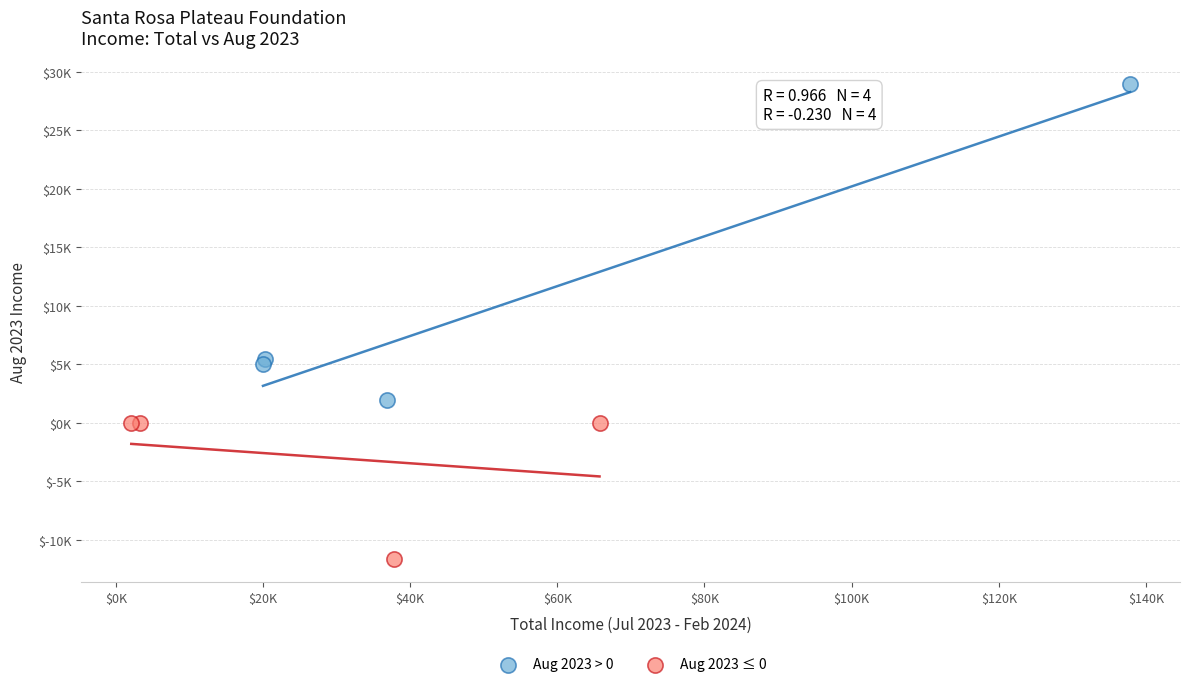

Which series contains the lowest Y value?

Aug 2023 ≤ 0